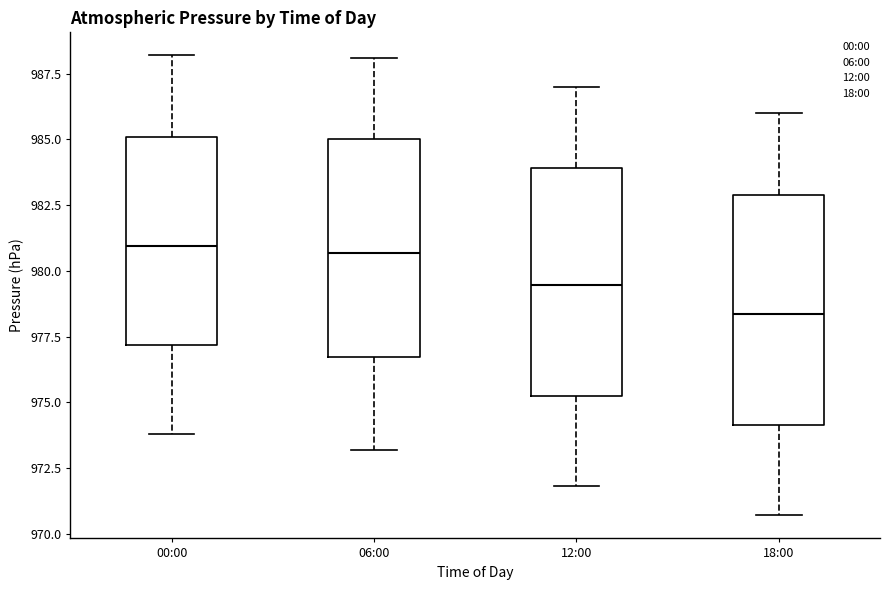

Reading left to right, read every box against the y-axis: the position of its median line, the range the box covers, and the ends of its whiskers. The values are not printed on the chart, so give them approximately, as read against the axis.

00:00: median 981.0, box 977.0 to 985.0, whiskers 974.0 to 988.0
06:00: median 980.5, box 976.5 to 985.0, whiskers 973.0 to 988.0
12:00: median 979.5, box 975.0 to 984.0, whiskers 972.0 to 987.0
18:00: median 978.5, box 974.0 to 983.0, whiskers 970.5 to 986.0